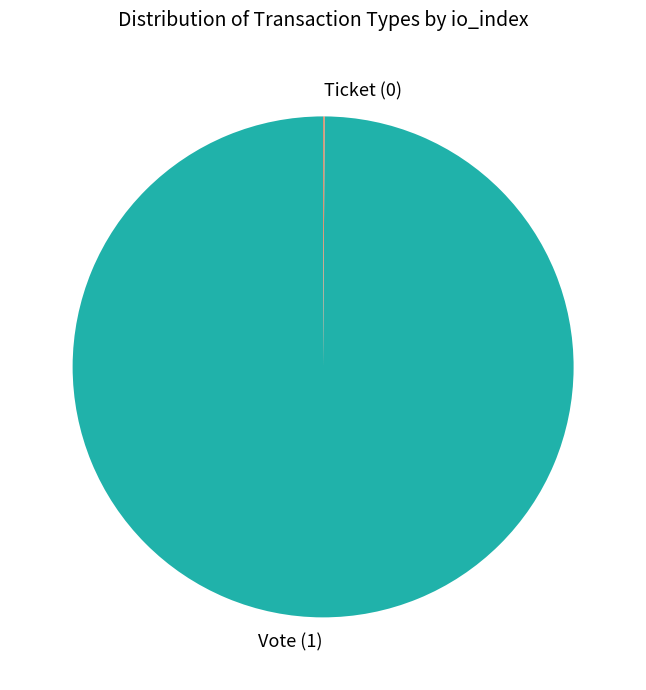

Which category has the biggest portion of the pie?

Vote (1)